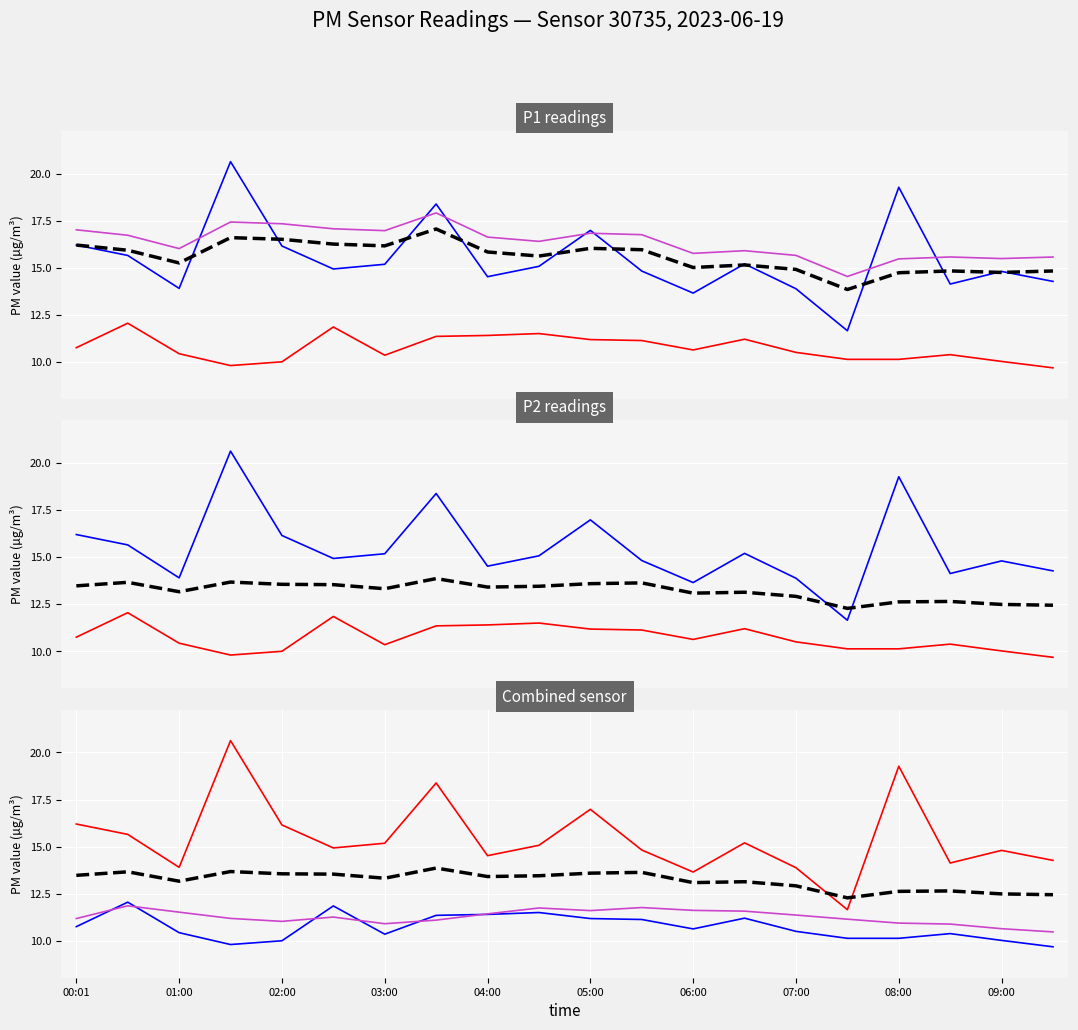

Where is P1 nearest to the value 16?

02:00